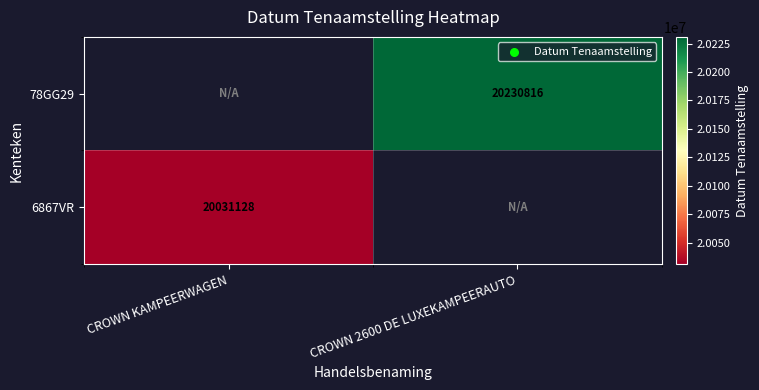

At how many categories does at least one series exceed 20126291?

1